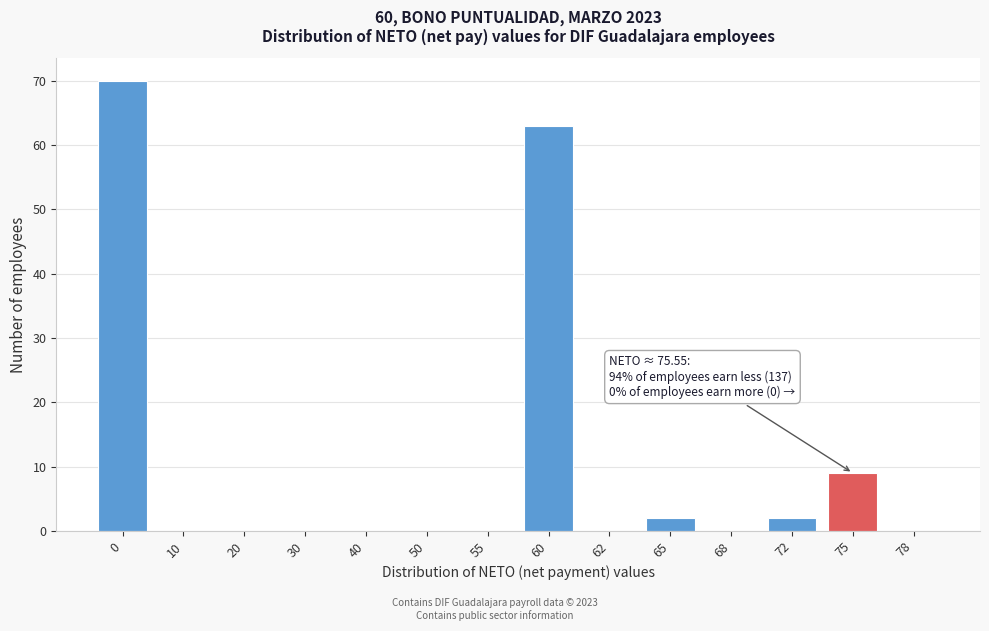

Reading left to right, what are all the values shown in this chart?

0=70	10=0	20=0	30=0	40=0	50=0	55=0	60=63	62=0	65=2	68=0	72=2	75=9	78=0